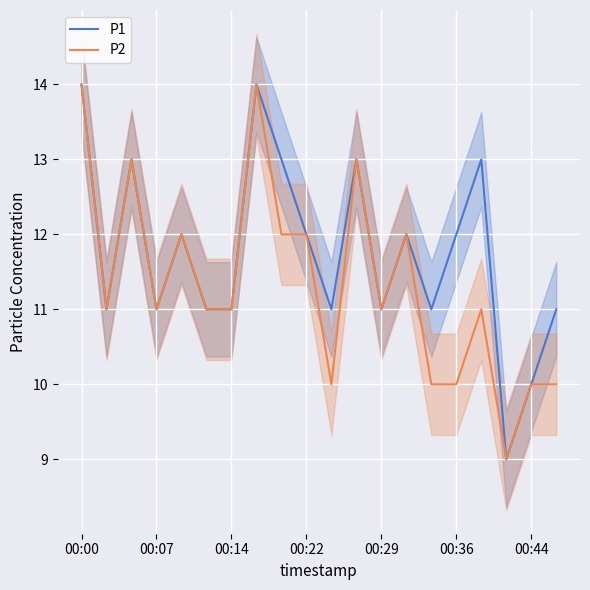

Reading right to left, transcribe all the data shown in this chart.

P1: 11	10	9	13	12	11	12	11	13	11	12	13	14	11	11	12	11	13	11	14
P2: 10	10	9	11	10	10	12	11	13	10	12	12	14	11	11	12	11	13	11	14